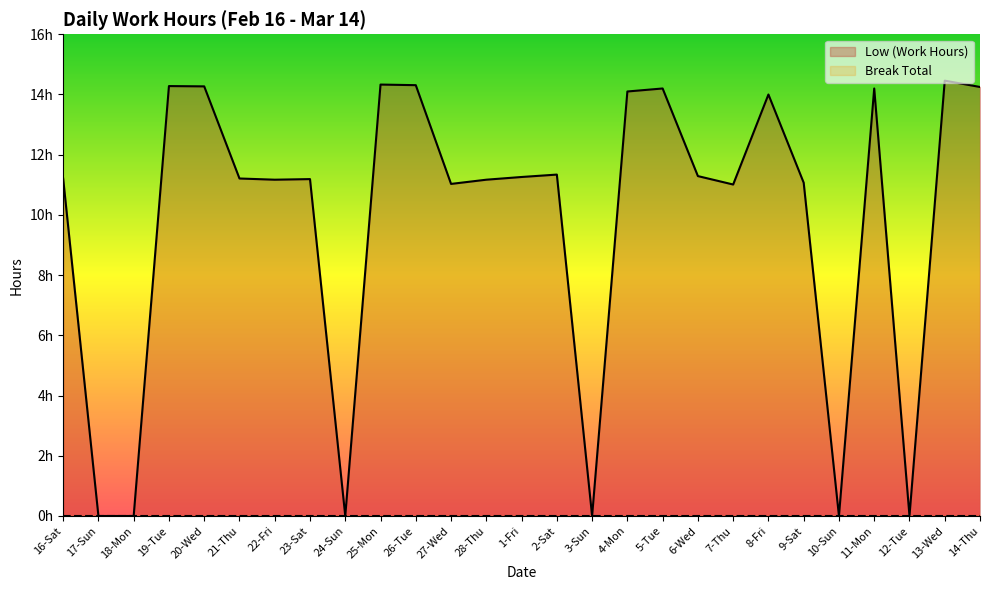

Read the value at 25-Mon.

14.3